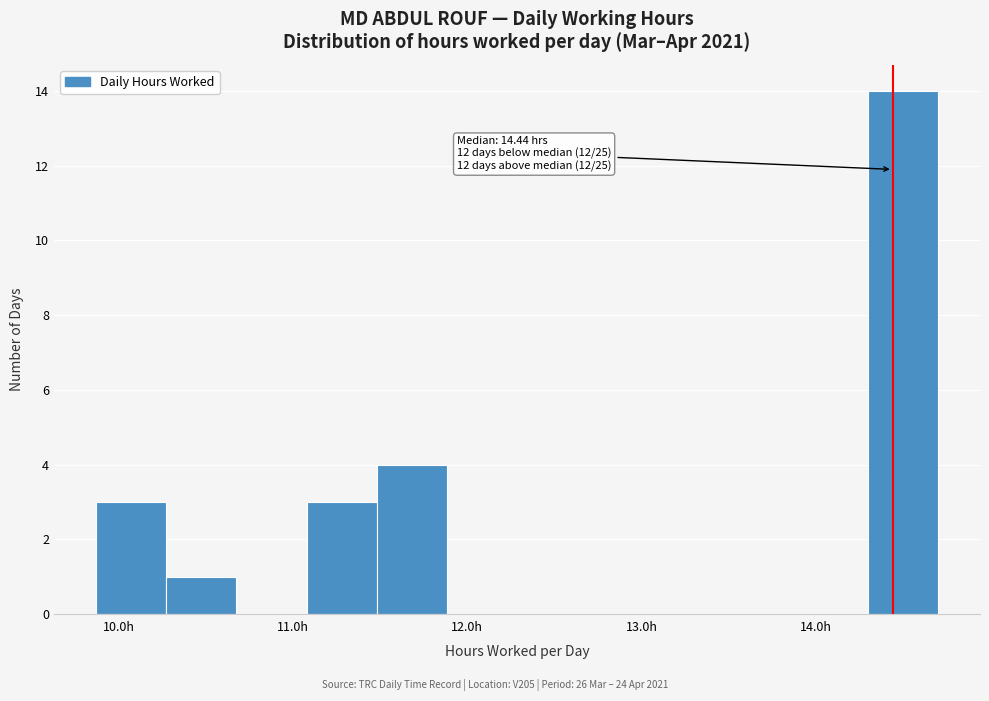

Which range on the x-axis has the tallest bar?

14.3 to 14.7